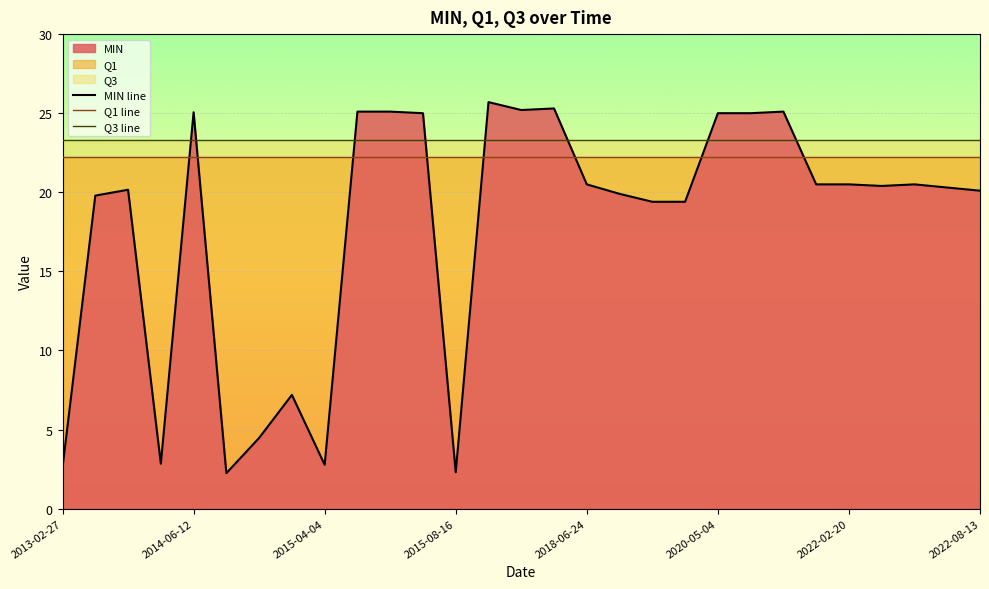

What is the smallest value displayed?

2.2